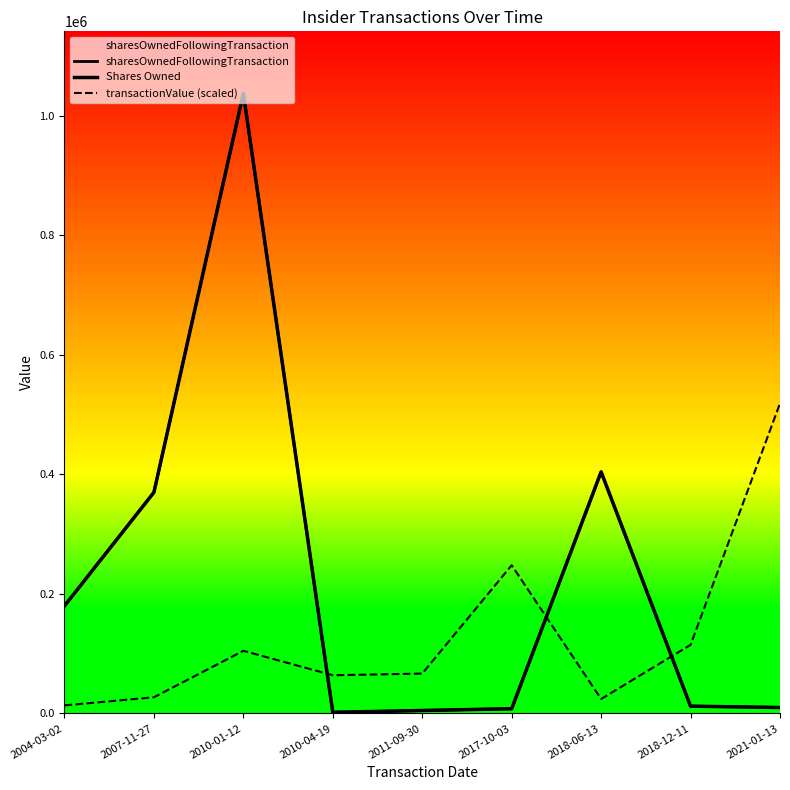

The Shares Owned series shows 15978.5 at 2018-12-11. True or false?

False